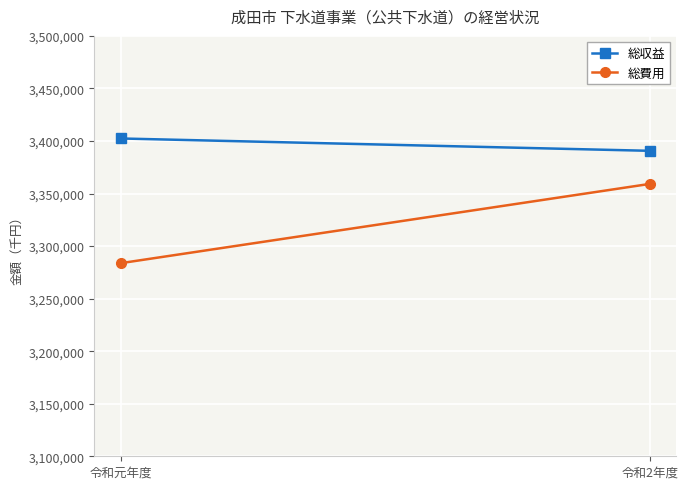

Rank the series by their maximum value, from highest to lowest.

総収益, 総費用